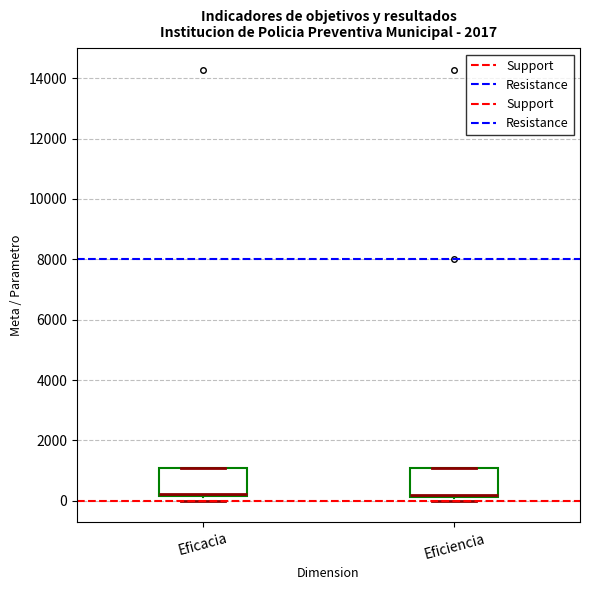

Reading left to right, transcribe this box plot: for each box, give where its median line is, the range the box spans, and where its two whiskers end, as read against the y-axis. The values are not printed on the chart, so give them approximately, as read against the axis.

Eficacia: median 200 (just above the box's lower edge), box 200 to 1200, whiskers 0 to 1200
Eficiencia: median 200 (just above the box's lower edge), box 200 to 1200, whiskers 0 to 1200